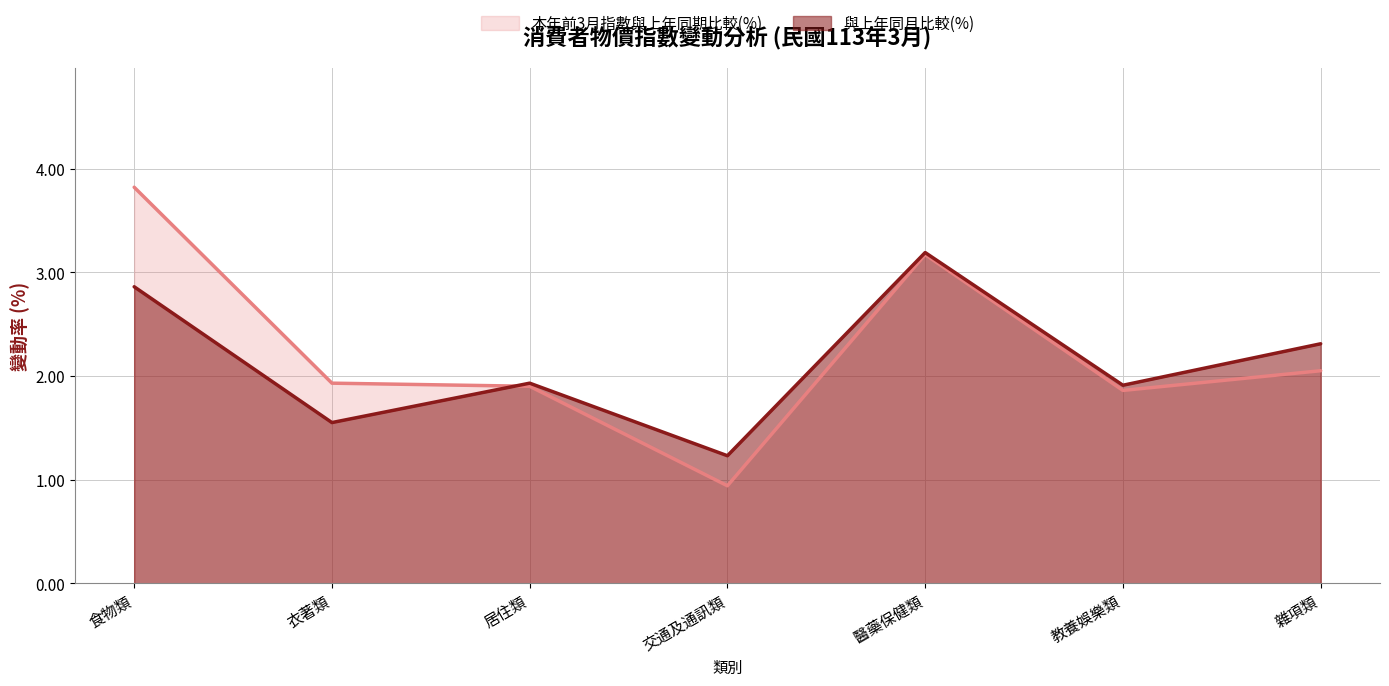

True or false: 與上年同月比較(%) has a value of 3.2 at 雜項類.

False